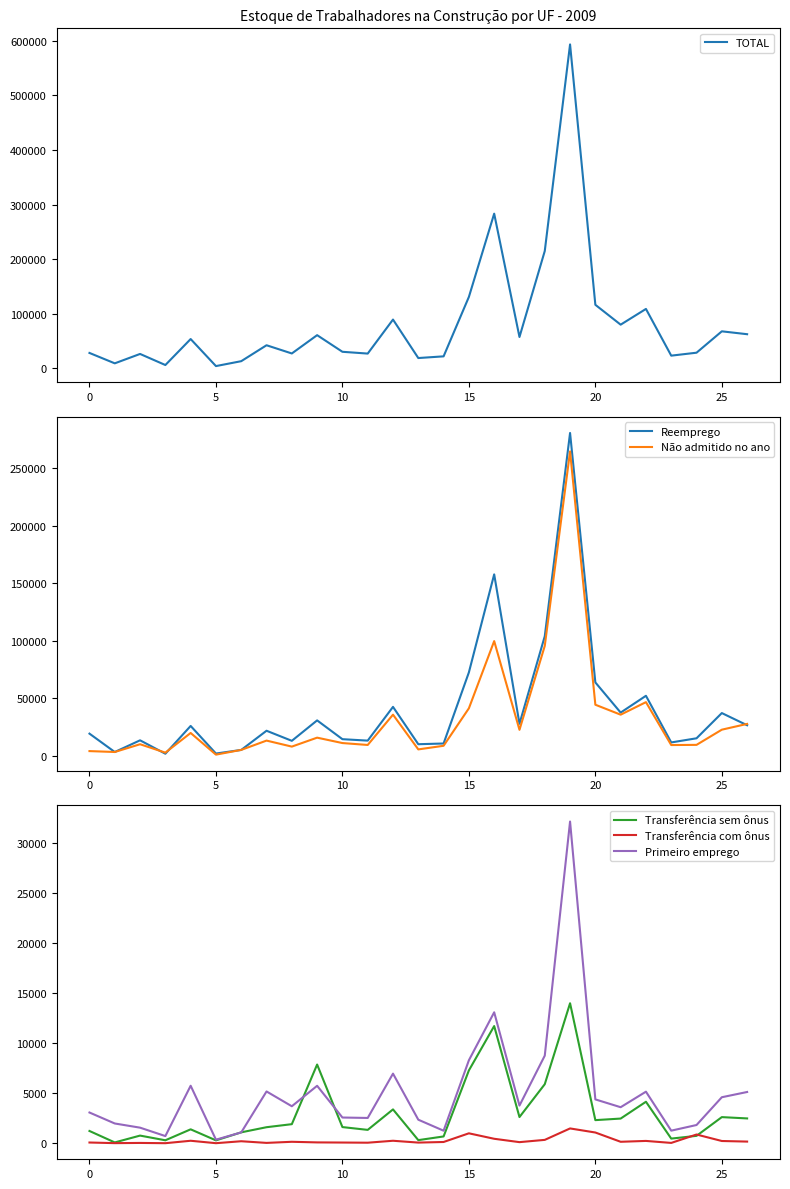

What is the label of the 17th point from the right?

10